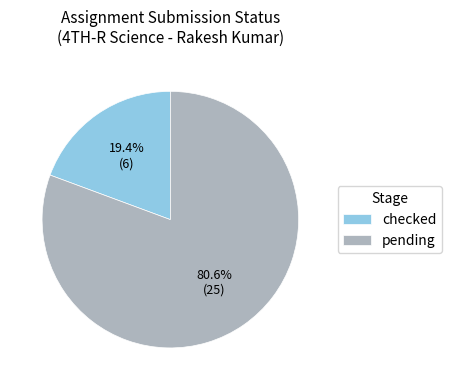

Which category has the biggest portion of the pie?

pending